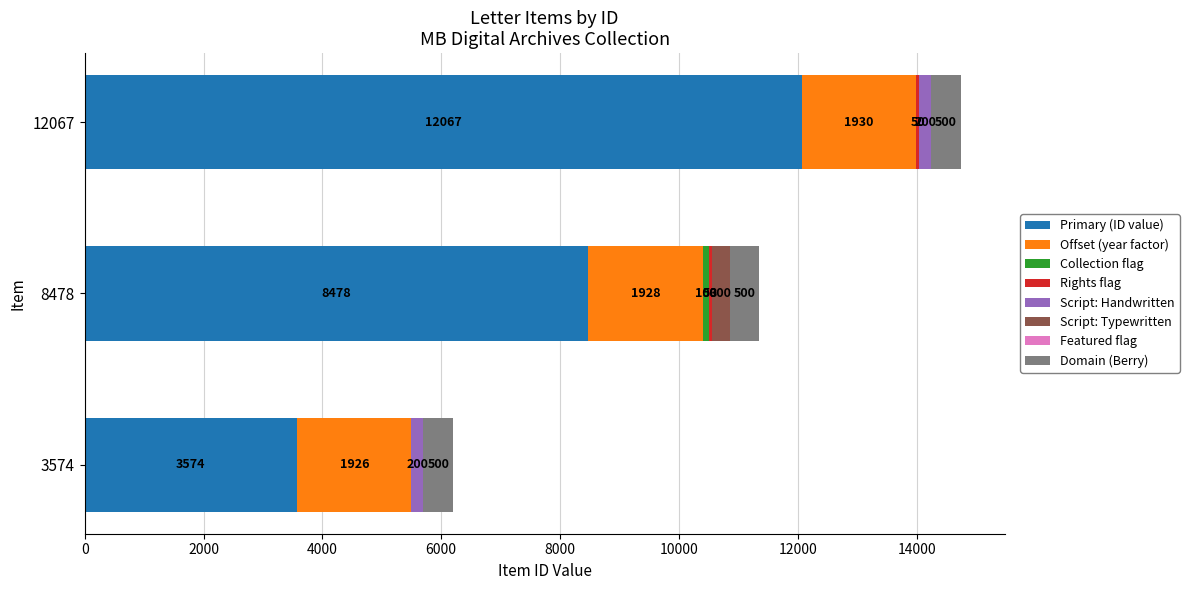

At which category is the sum across all series the highest?

12067